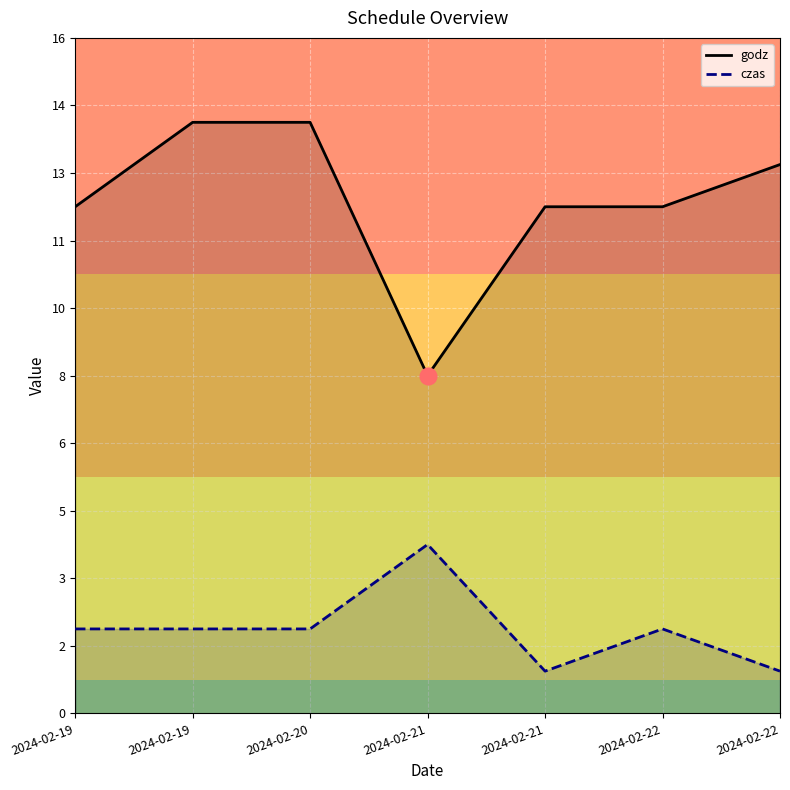

True or false: czas and godz cross at least once.

False